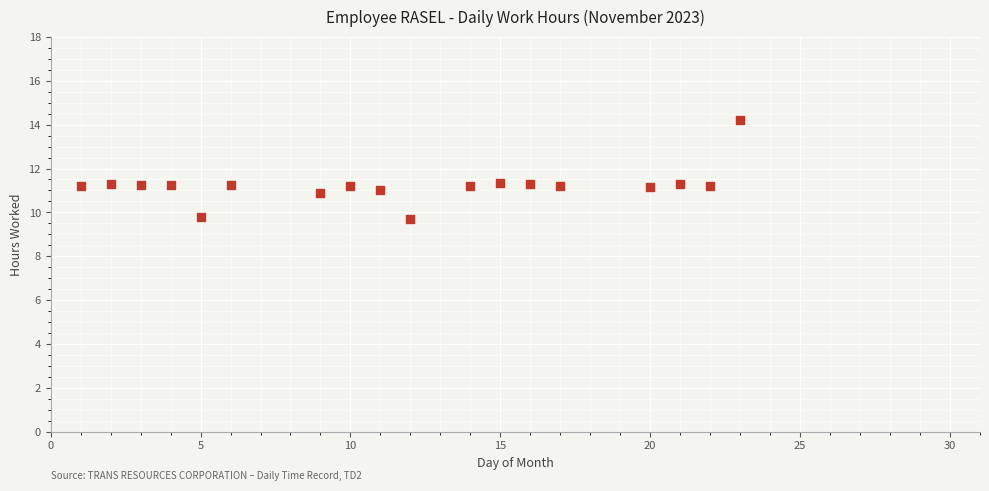

What is the range of X values (max minus min)?

22.0